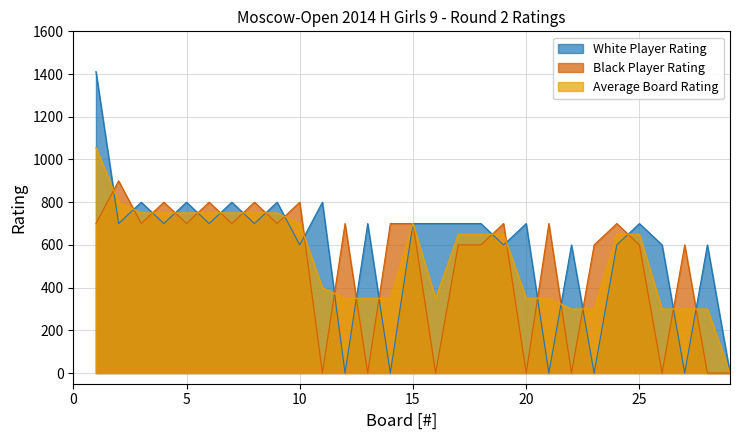

What is the highest value of the Black Player Rating series?

900